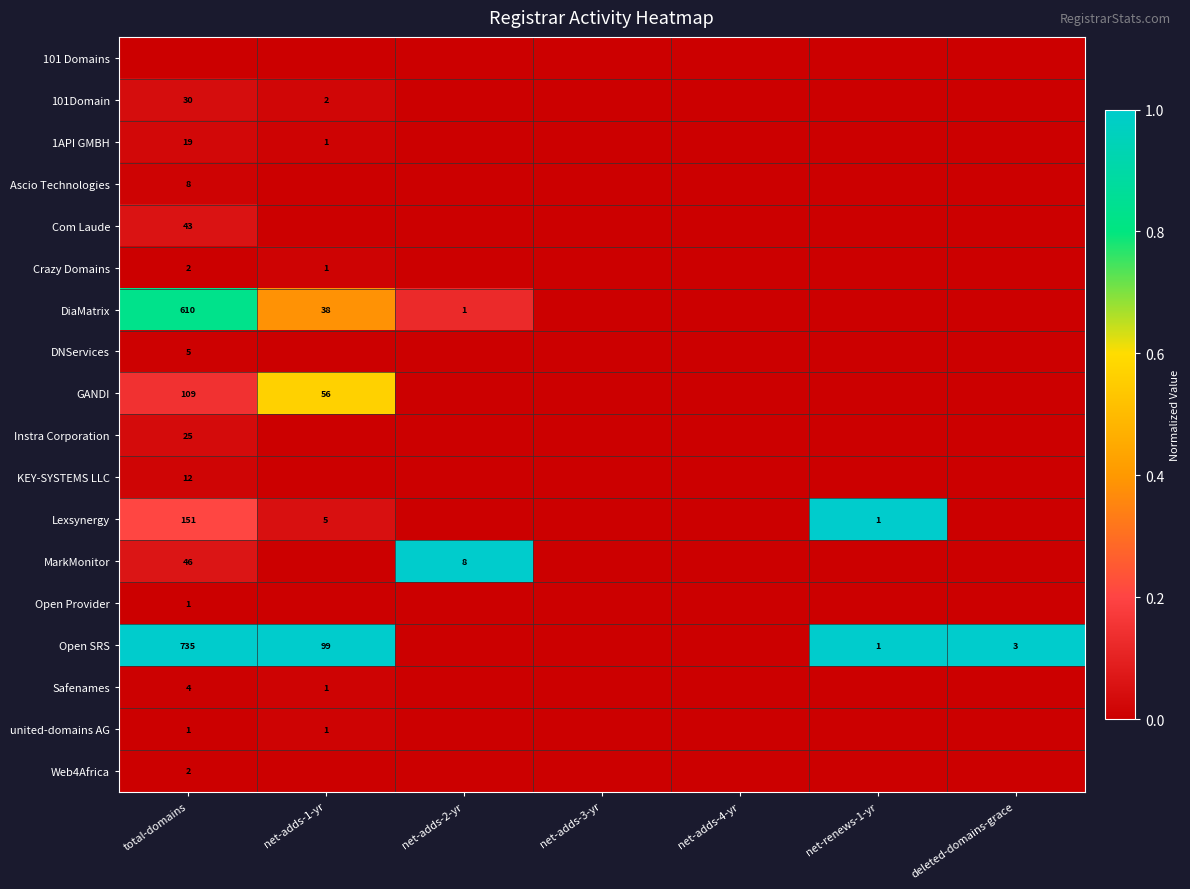

Is it true that Open SRS equals 1 at deleted-domains-grace?

False